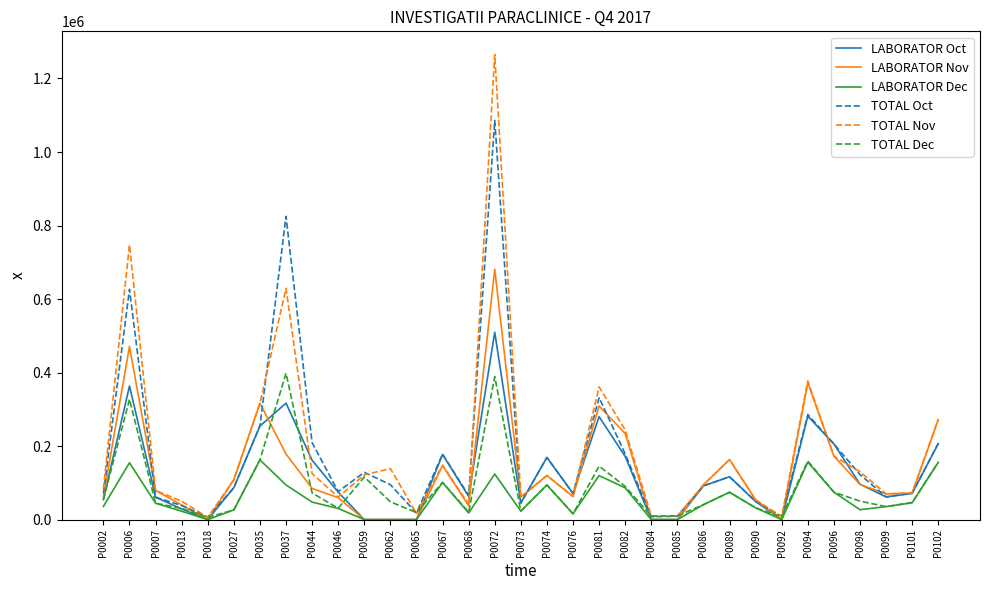

What is the lowest value of the TOTAL Nov series?

6025.0